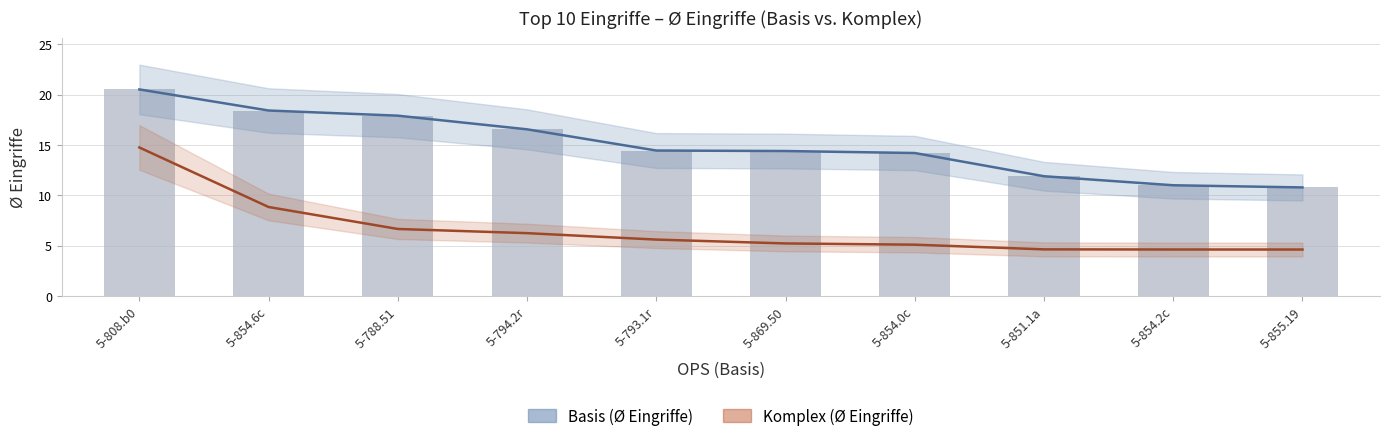

What value does the Komplex (Ø Eingriffe) series have at 5-854.0c?

5.1